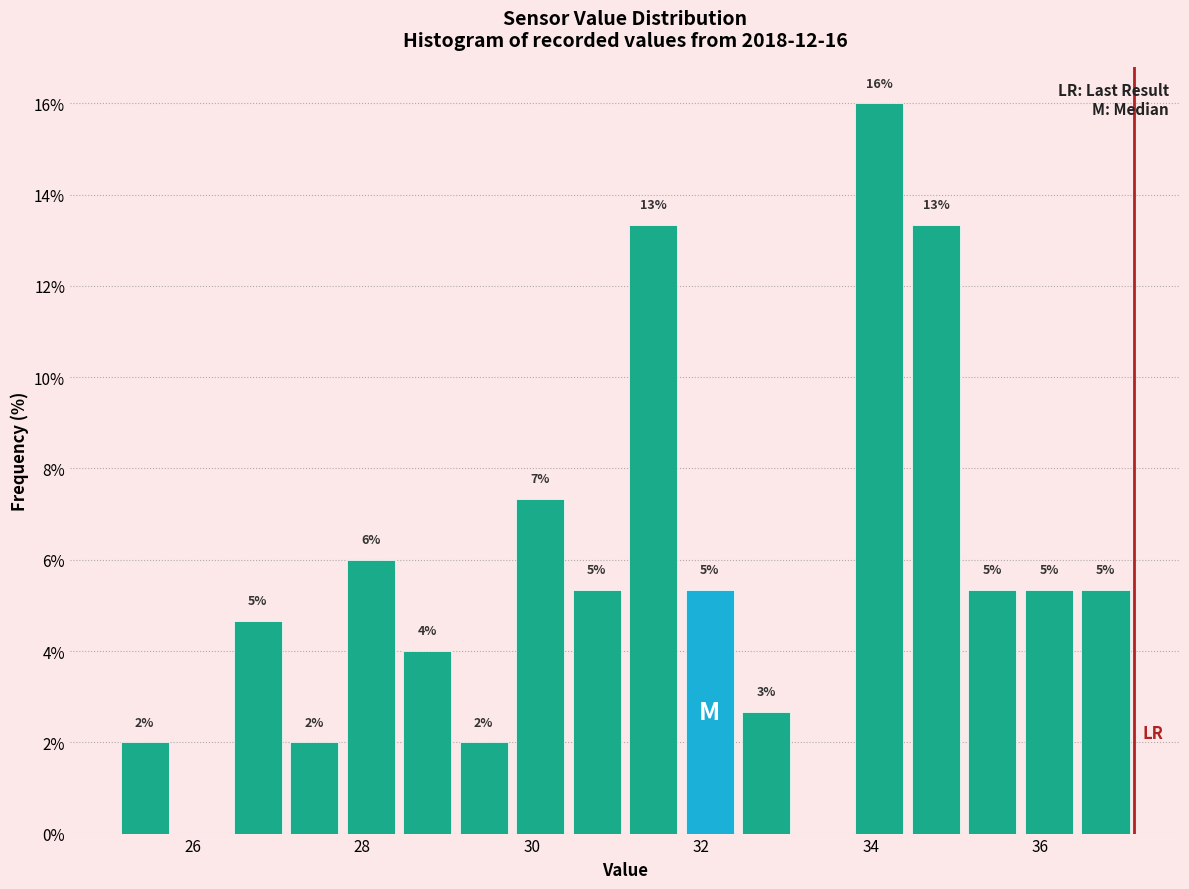

Read against the x-axis, roughly where is the centre of the tallest bar?

34.2